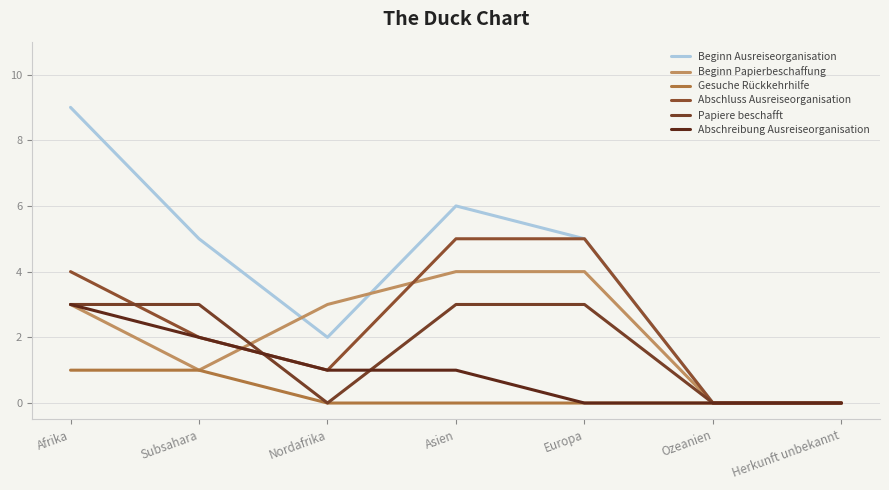

Reading right to left, transcribe all the data shown in this chart.

Beginn Ausreiseorganisation: Herkunft unbekannt=0	Ozeanien=0	Europa=5	Asien=6	Nordafrika=2	Subsahara=5	Afrika=9
Beginn Papierbeschaffung: Herkunft unbekannt=0	Ozeanien=0	Europa=4	Asien=4	Nordafrika=3	Subsahara=1	Afrika=3
Gesuche Rückkehrhilfe: Herkunft unbekannt=0	Ozeanien=0	Europa=0	Asien=0	Nordafrika=0	Subsahara=1	Afrika=1
Abschluss Ausreiseorganisation: Herkunft unbekannt=0	Ozeanien=0	Europa=5	Asien=5	Nordafrika=1	Subsahara=2	Afrika=4
Papiere beschafft: Herkunft unbekannt=0	Ozeanien=0	Europa=3	Asien=3	Nordafrika=0	Subsahara=3	Afrika=3
Abschreibung Ausreiseorganisation: Herkunft unbekannt=0	Ozeanien=0	Europa=0	Asien=1	Nordafrika=1	Subsahara=2	Afrika=3